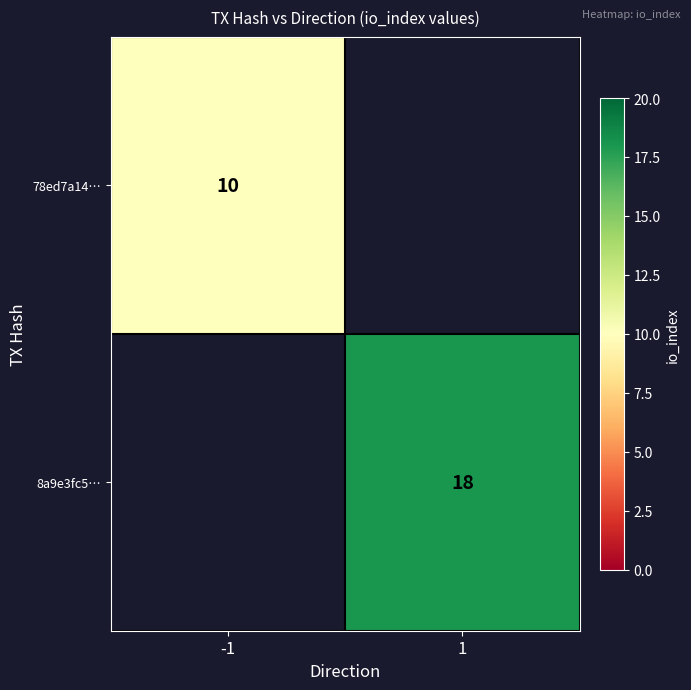

The 8a9e3fc5… series shows 18 at 1. True or false?

True